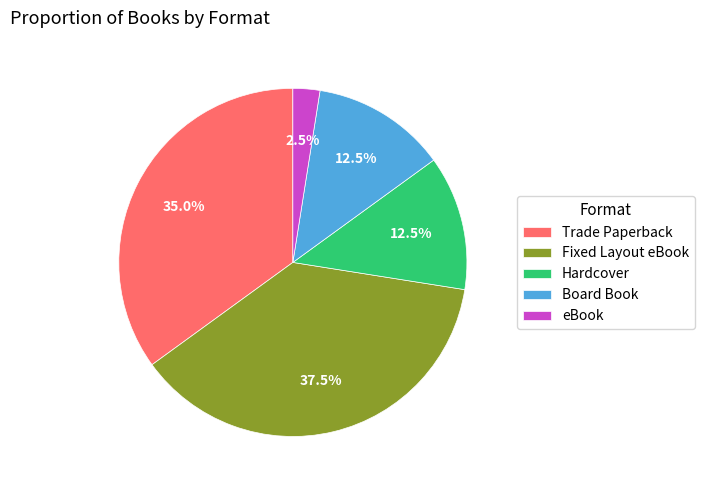

Which slice is the largest?

Fixed Layout eBook